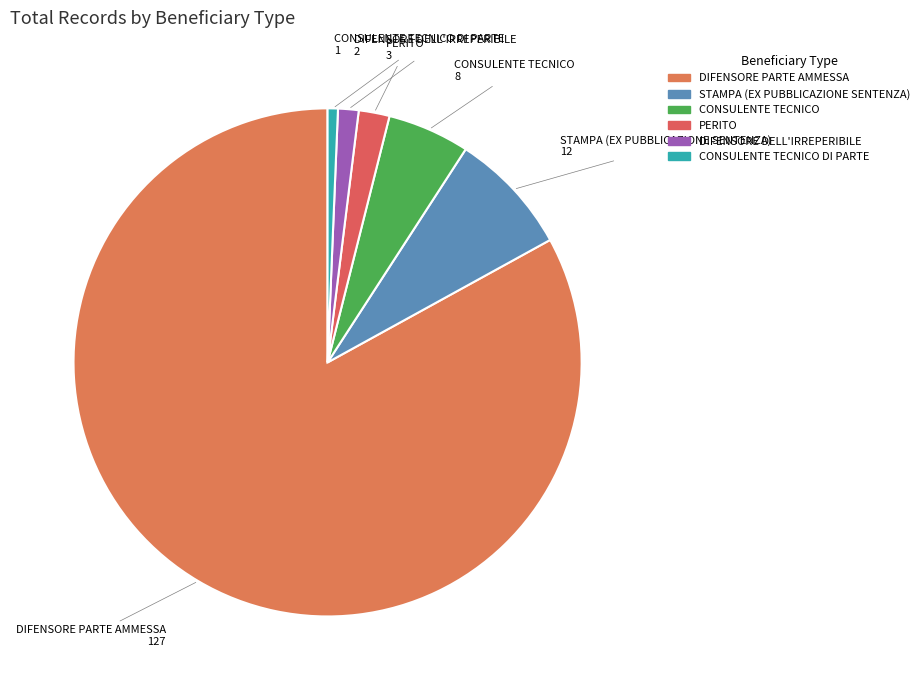

What is the smallest slice in the pie chart?

CONSULENTE TECNICO DI PARTE